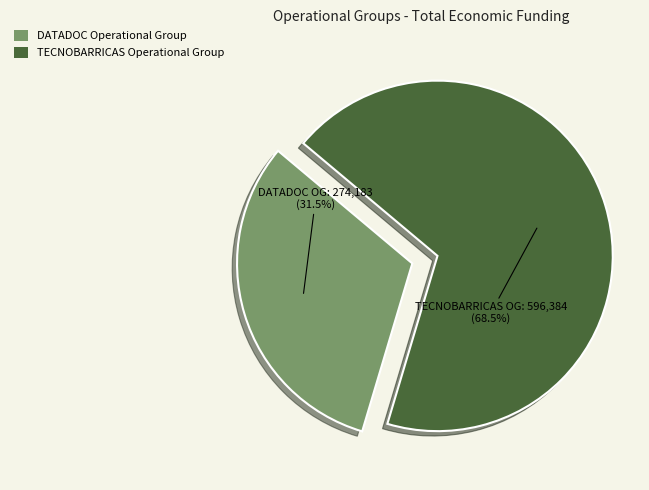

What is the majority slice?

TECNOBARRICAS Operational Group